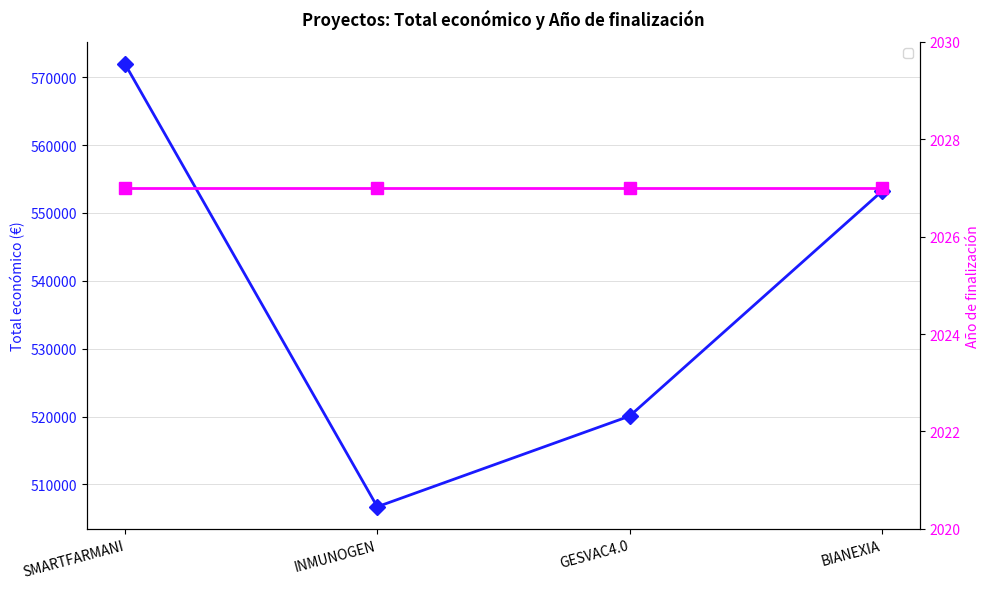

Where is the first local minimum for Total económico?

INMUNOGEN